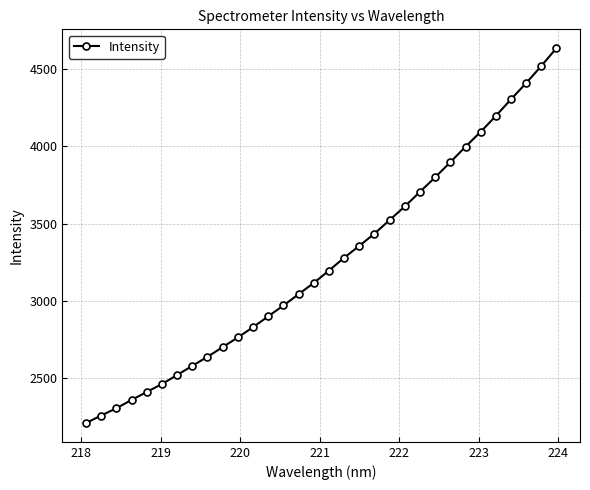

What is the value of the 28th point from the left?

4197.6